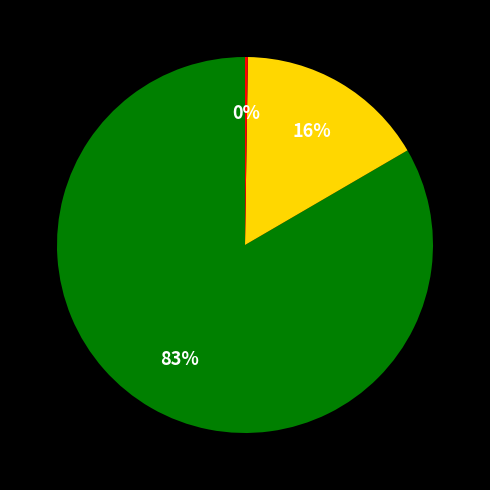

Does any single category account for the majority?

Yes